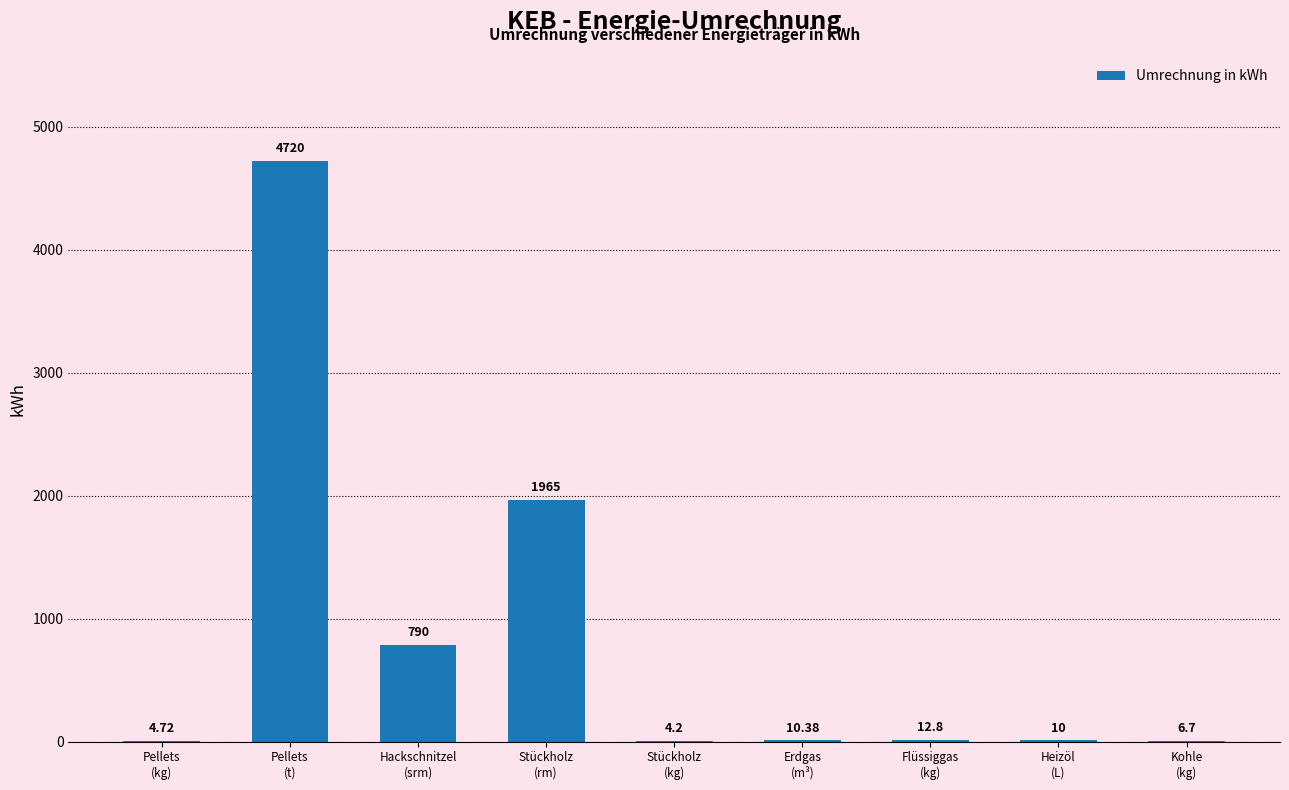

What is the sum of the values at Stückholz
(kg) and Pellets
(t)?

4724.2